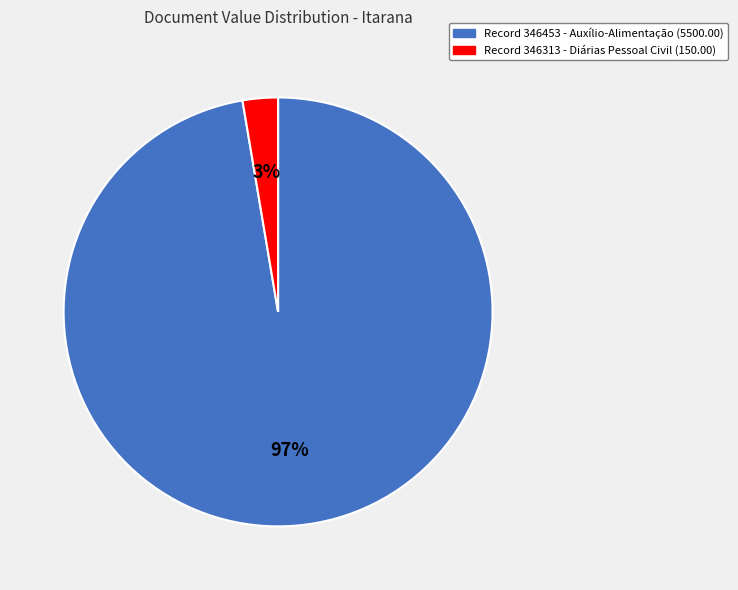

Which slice represents more than half of the pie?

Record 346453 - Auxílio-Alimentação (5500.00)